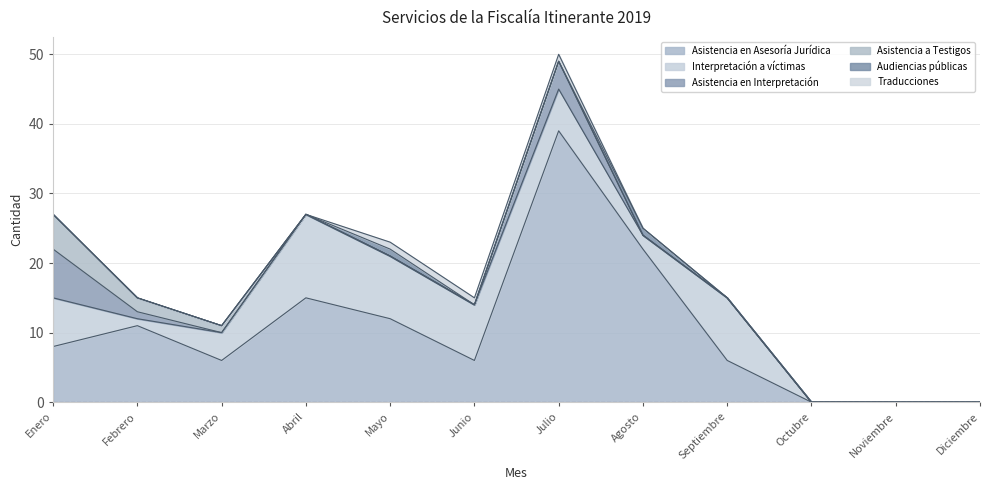

Reading left to right, what are all the values shown in this chart?

Asistencia en Asesoría Jurídica: 8	11	6	15	12	6	39	22	6	0	0	0
Interpretación a víctimas: 7	1	4	12	9	8	6	2	9	0	0	0
Asistencia en Interpretación: 7	1	0	0	0	0	4	0	0	0	0	0
Asistencia a Testigos: 5	2	1	0	0	0	0	0	0	0	0	0
Audiencias públicas: 0	0	0	0	1	0	0	1	0	0	0	0
Traducciones: 0	0	0	0	1	1	1	0	0	0	0	0